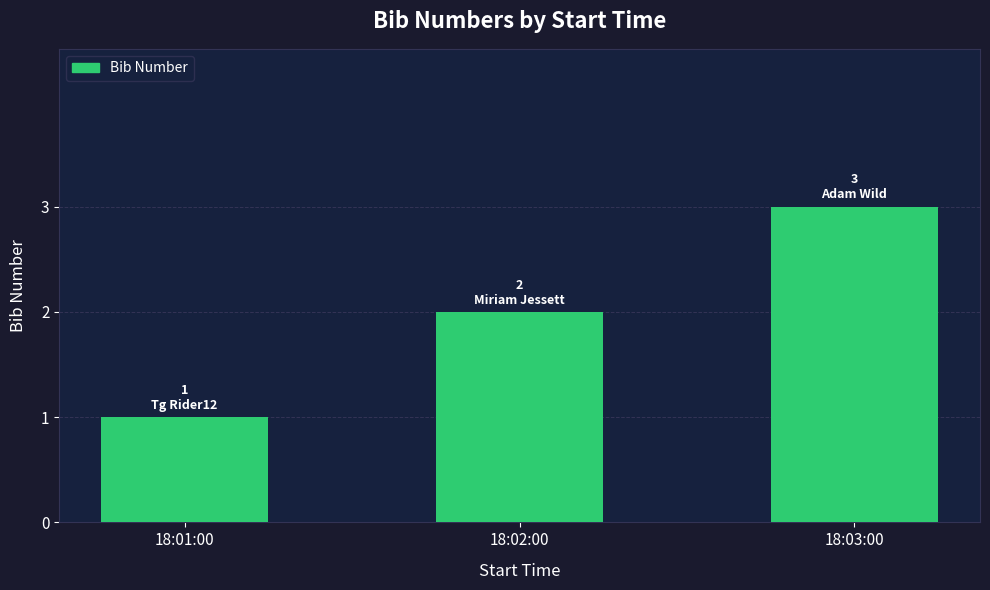

Count the values in the range 1 to 3.

3